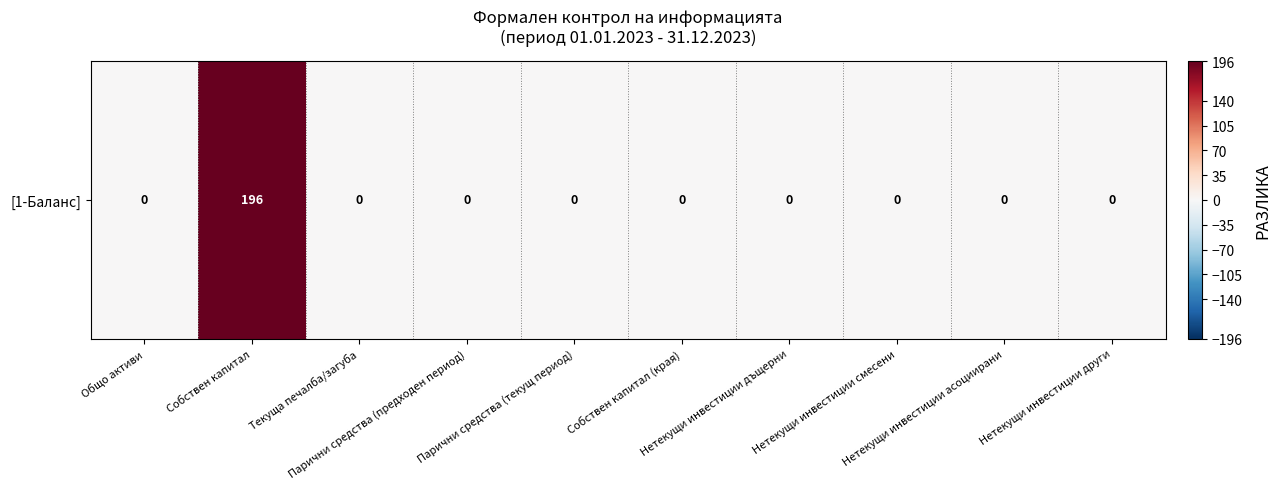

How many categories are shown in the chart?

10